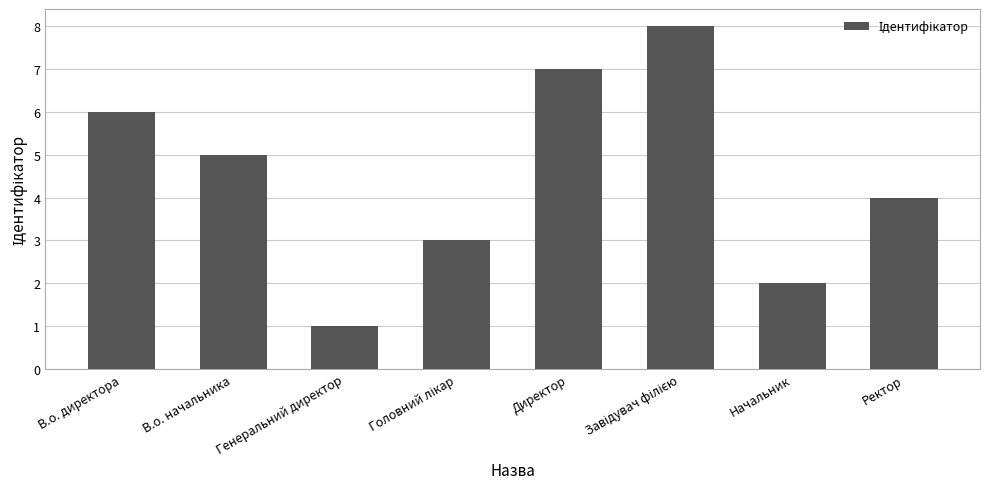

How many data points are less than 5?

4